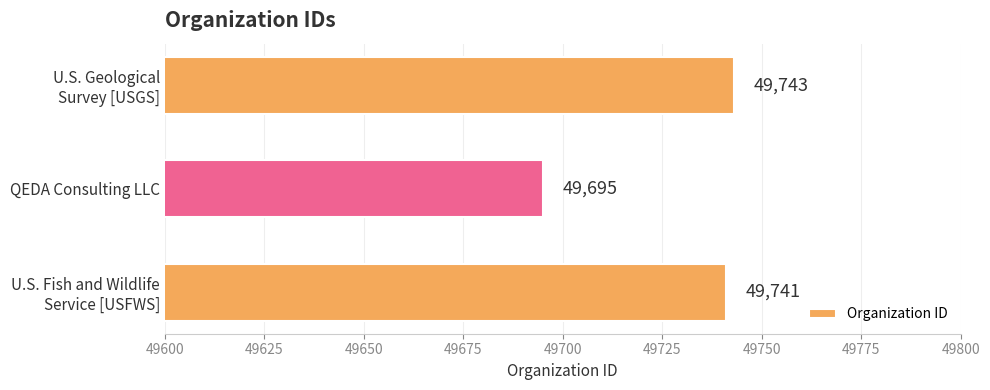

What is the approximate value at QEDA Consulting LLC?

49695